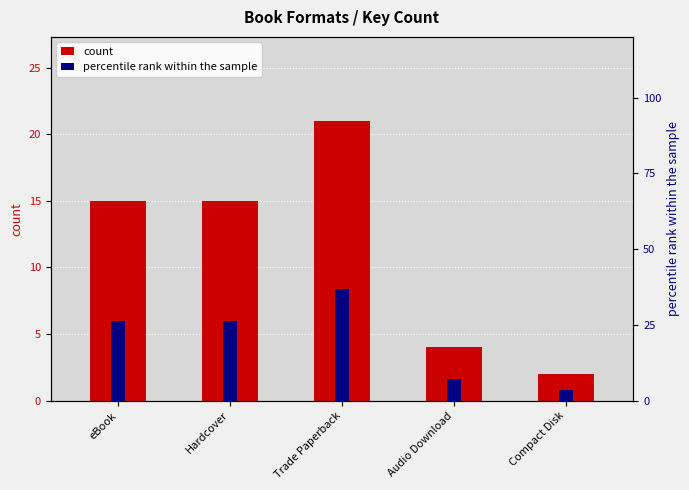

What is the total value across all series at eBook?

41.3